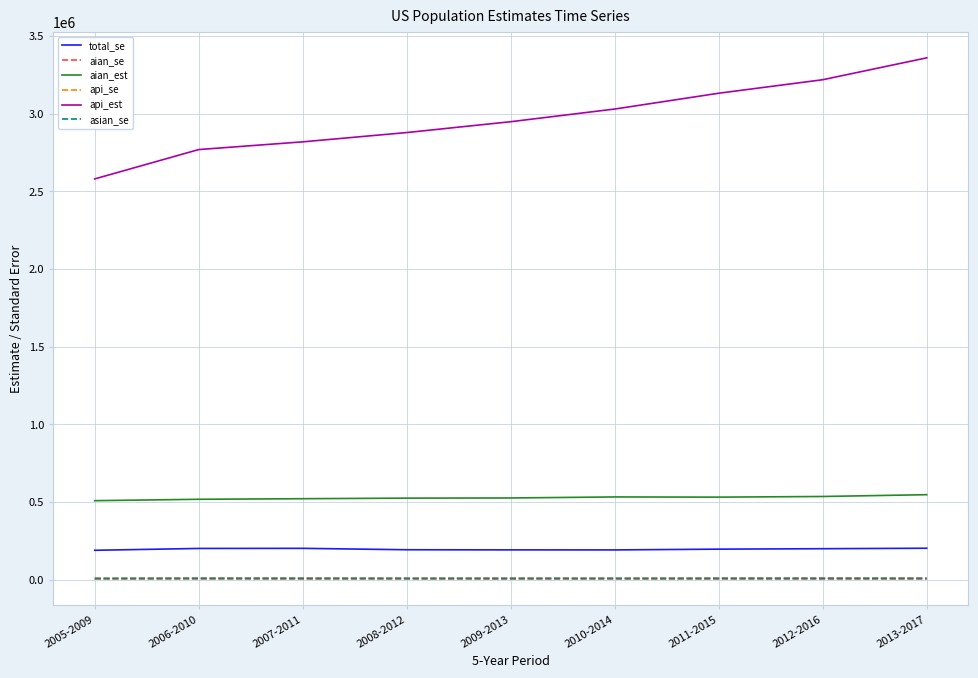

The value of aian_est at 2006-2010 is 516633.0. True or false?

True